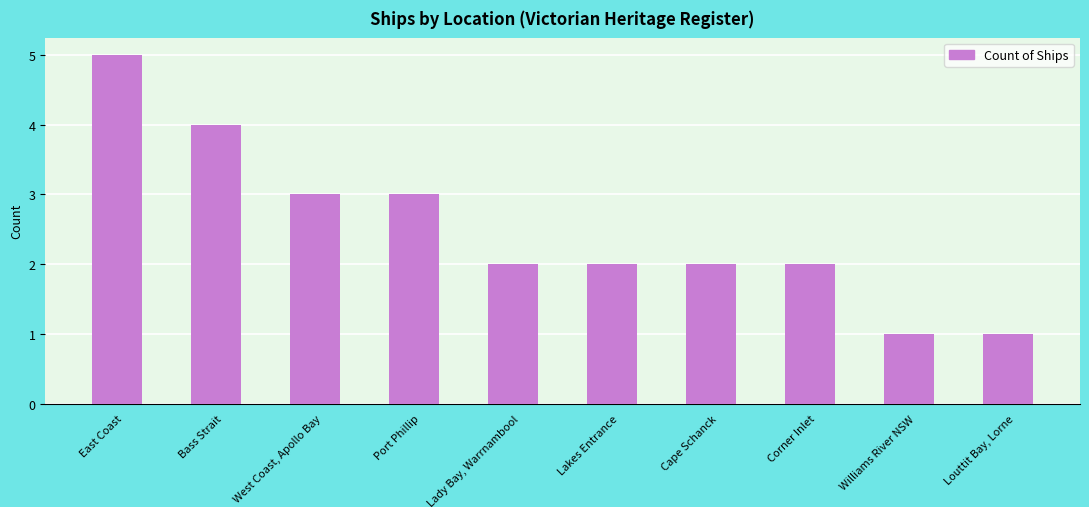

Which has a higher value, Bass Strait or Corner Inlet?

Bass Strait